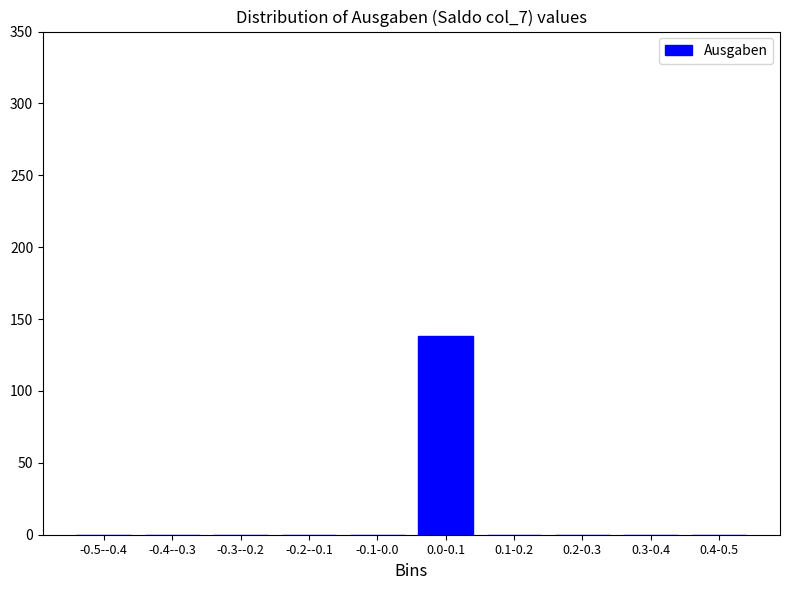

Reading right to left, extract all data points from this chart.

0.4-0.5=0	0.3-0.4=0	0.2-0.3=0	0.1-0.2=0	0.0-0.1=138	-0.1-0.0=0	-0.2--0.1=0	-0.3--0.2=0	-0.4--0.3=0	-0.5--0.4=0